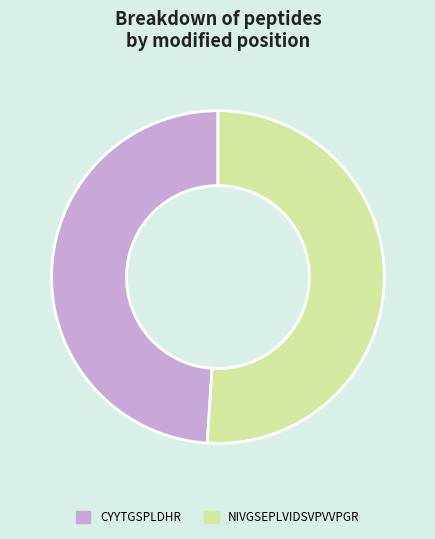

Rank the categories by value from lowest to highest.

CYYTGSPLDHR, NIVGSEPLVIDSVPVVPGR